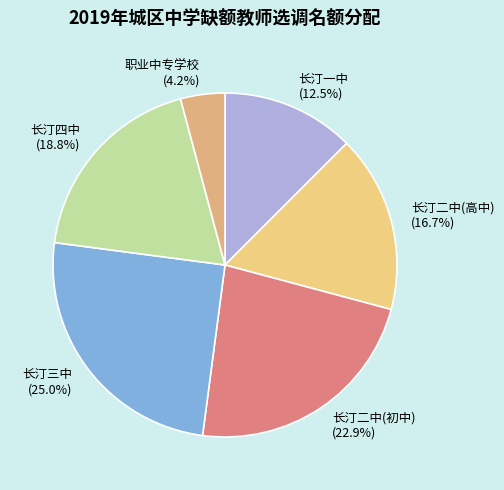

The 长汀二中(初中) slice represents 23% of the pie. True or false?

True